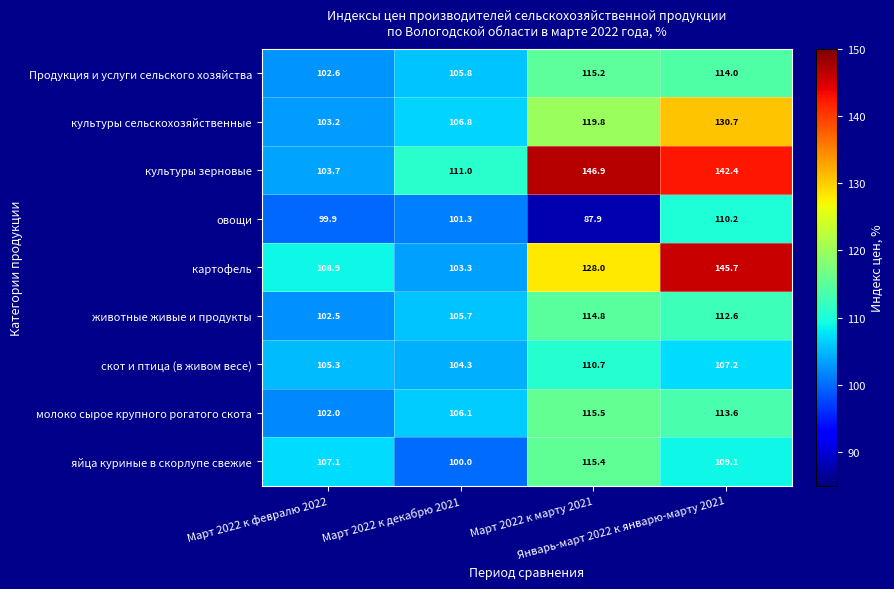

Which series has the largest total across all categories?

культуры зерновые